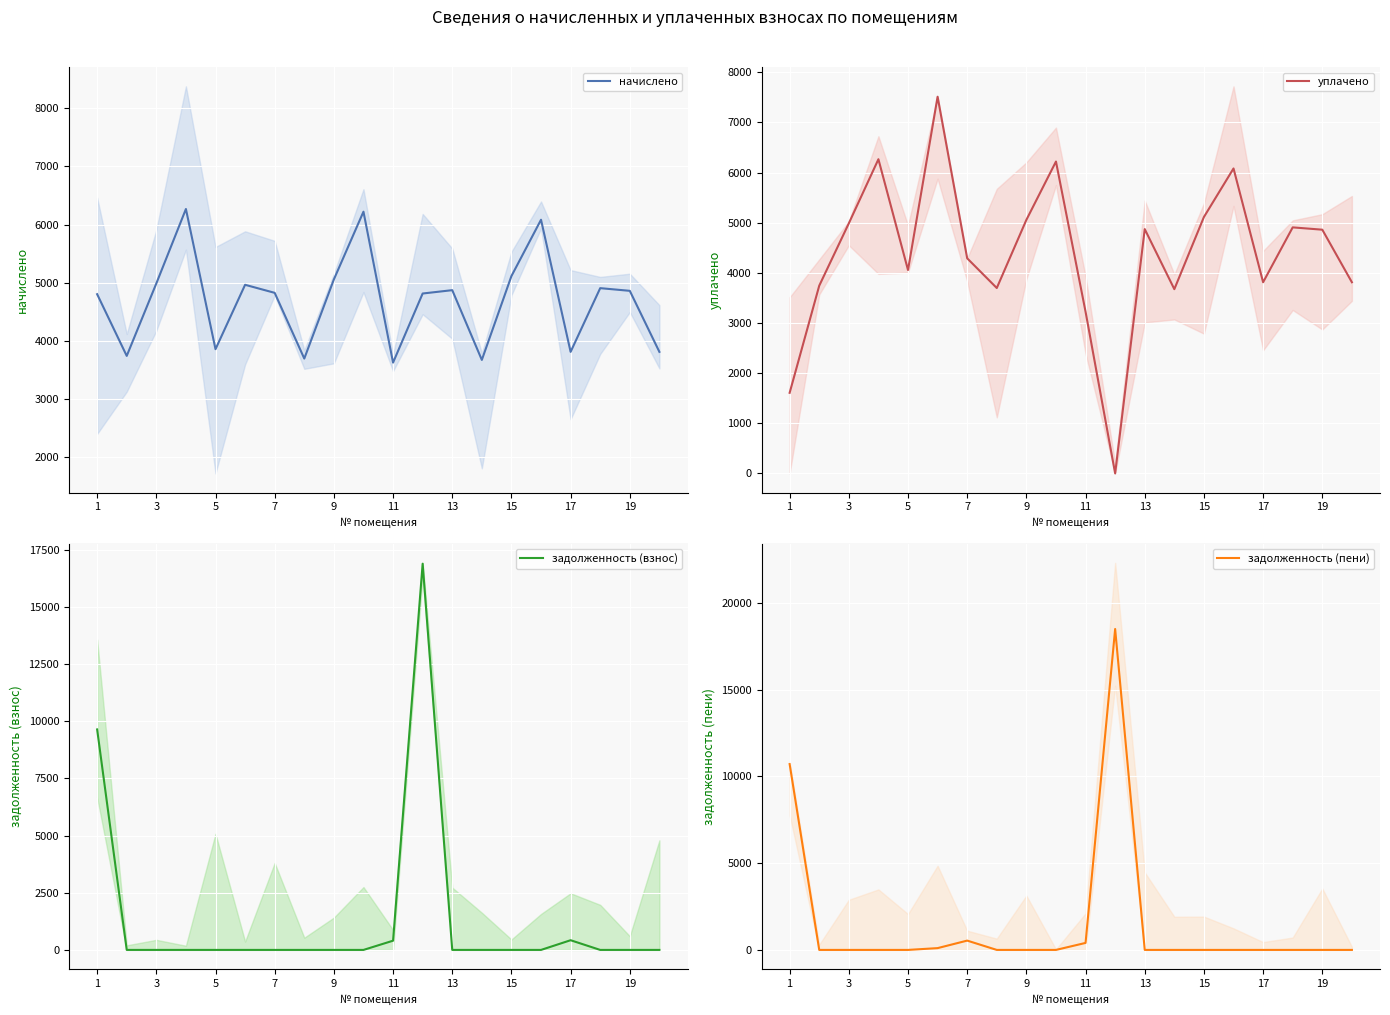

Which series has the largest total across all categories?

начислено